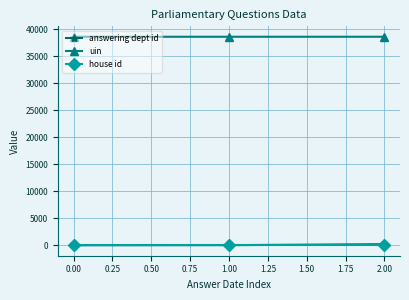

The house id series shows 1 at 0.00. True or false?

True